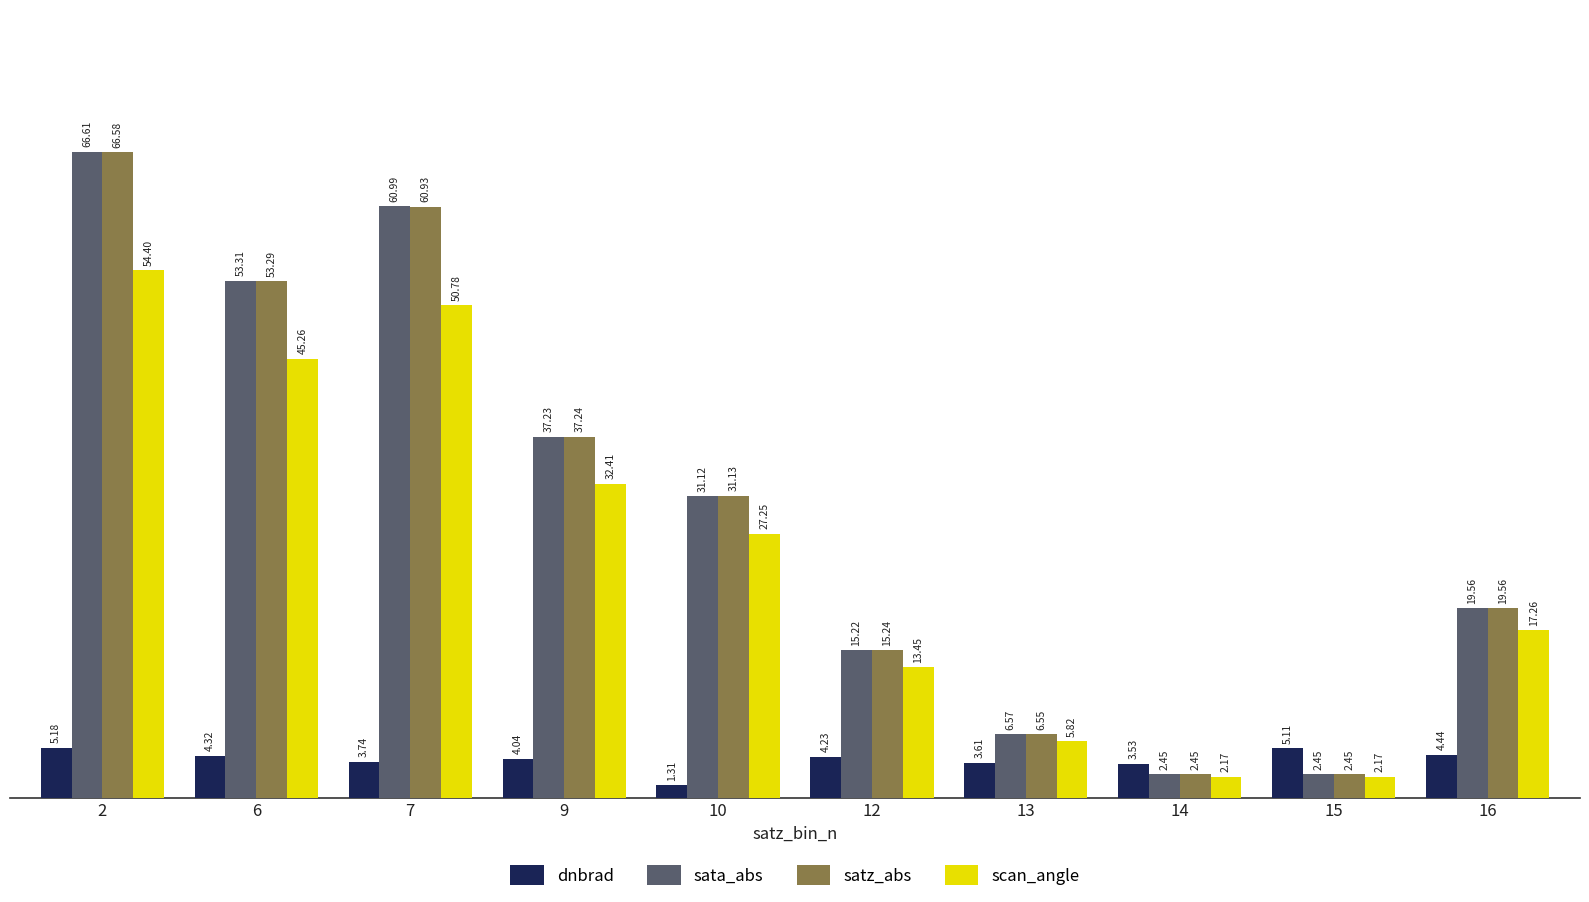

What is the total value across all series at 15?

12.2